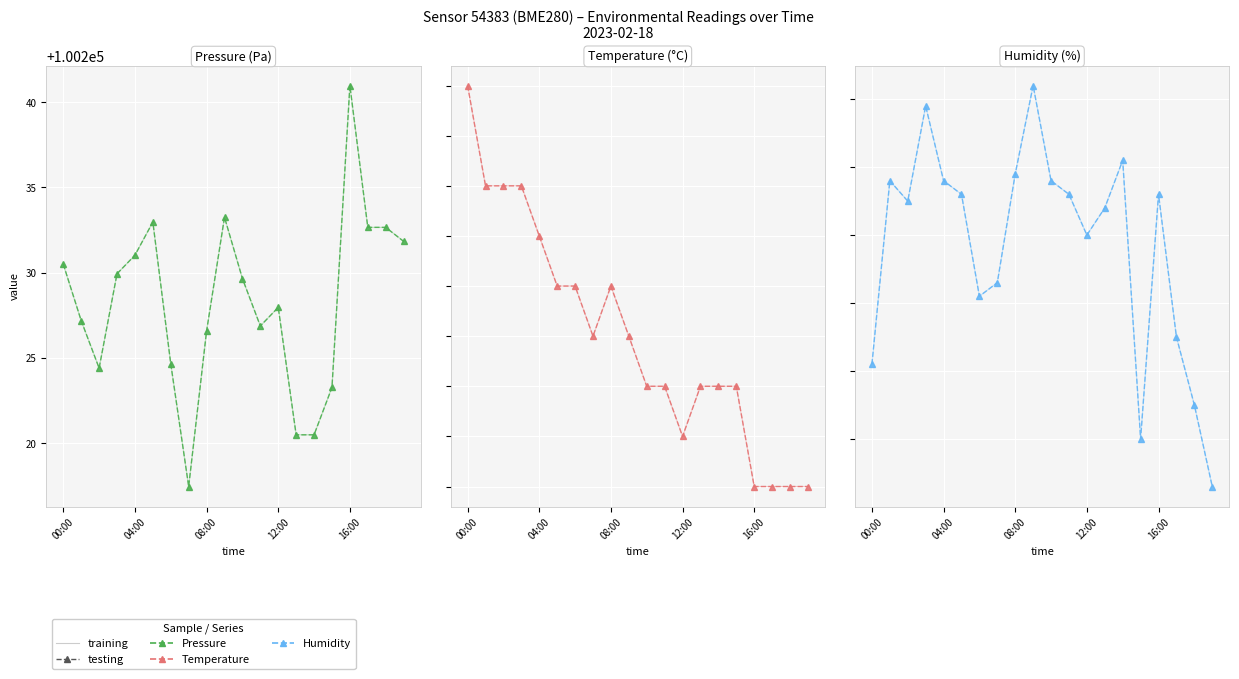

At which category does training reach its first local valley?

08:00